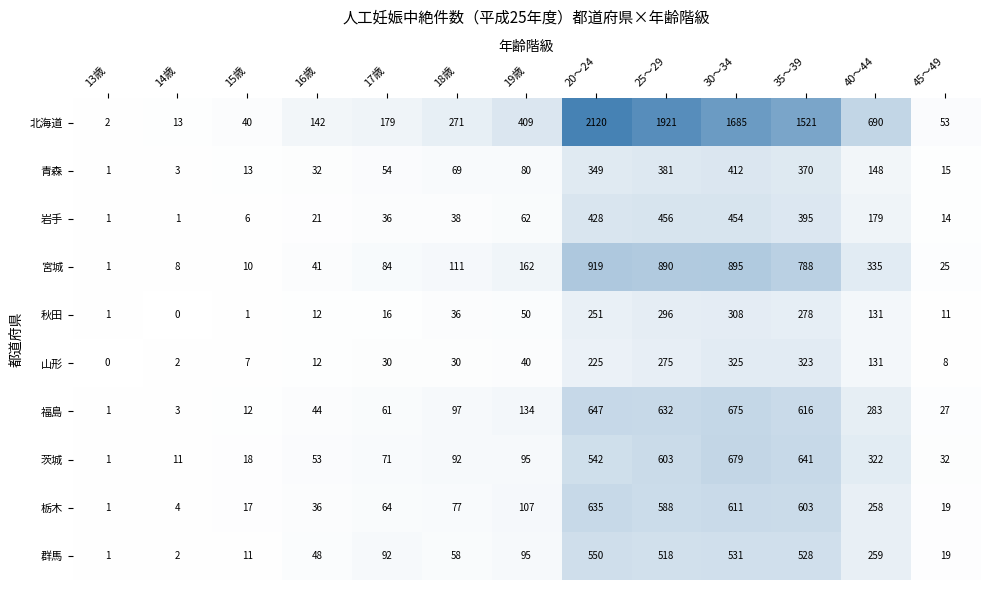

The value of 群馬 at 20～24 is 280. True or false?

False